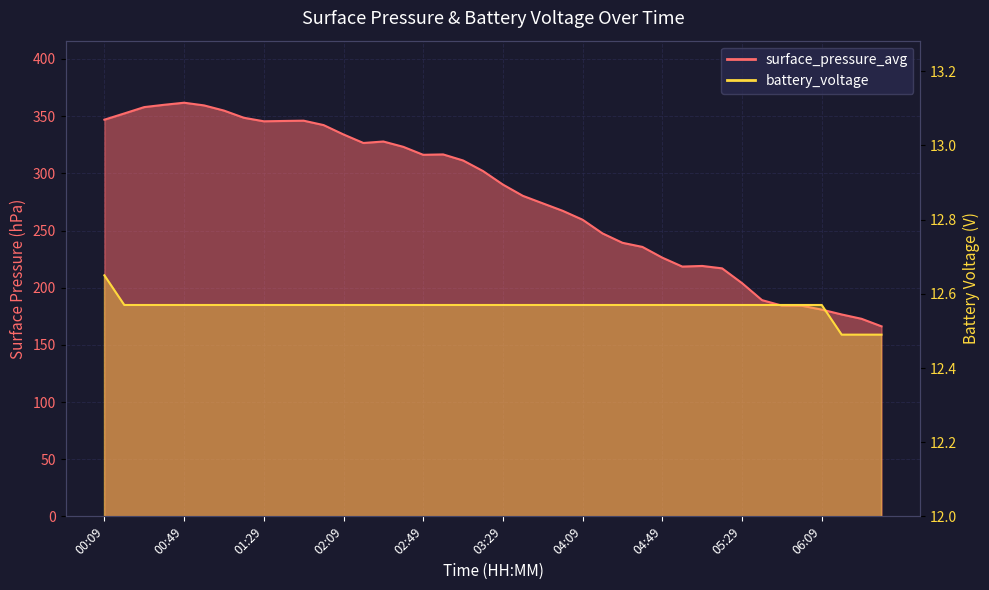

Reading right to left, transcribe all the data shown in this chart.

surface_pressure_avg: 06:39=166.2	06:29=172.8	06:19=176.6	06:09=180.9	05:59=184.2	05:49=184.3	05:39=189.2	05:29=204.0	05:19=216.9	05:09=219.0	04:59=218.5	04:49=226.3	04:39=235.7	04:29=239.3	04:19=247.5	04:09=259.4	03:59=267.2	03:49=273.8	03:39=280.3	03:29=290.2	03:19=302.0	03:09=311.3	02:59=316.6	02:49=316.2	02:39=323.2	02:29=327.8	02:19=326.5	02:09=334.0	01:59=342.2	01:49=346.1	01:39=345.8	01:29=345.5	01:19=348.6	01:09=354.9	00:59=359.4	00:49=361.8	00:39=360.0	00:29=357.9	00:19=352.4	00:09=346.9
battery_voltage: 06:39=12.5	06:29=12.5	06:19=12.5	06:09=12.6	05:59=12.6	05:49=12.6	05:39=12.6	05:29=12.6	05:19=12.6	05:09=12.6	04:59=12.6	04:49=12.6	04:39=12.6	04:29=12.6	04:19=12.6	04:09=12.6	03:59=12.6	03:49=12.6	03:39=12.6	03:29=12.6	03:19=12.6	03:09=12.6	02:59=12.6	02:49=12.6	02:39=12.6	02:29=12.6	02:19=12.6	02:09=12.6	01:59=12.6	01:49=12.6	01:39=12.6	01:29=12.6	01:19=12.6	01:09=12.6	00:59=12.6	00:49=12.6	00:39=12.6	00:29=12.6	00:19=12.6	00:09=12.7